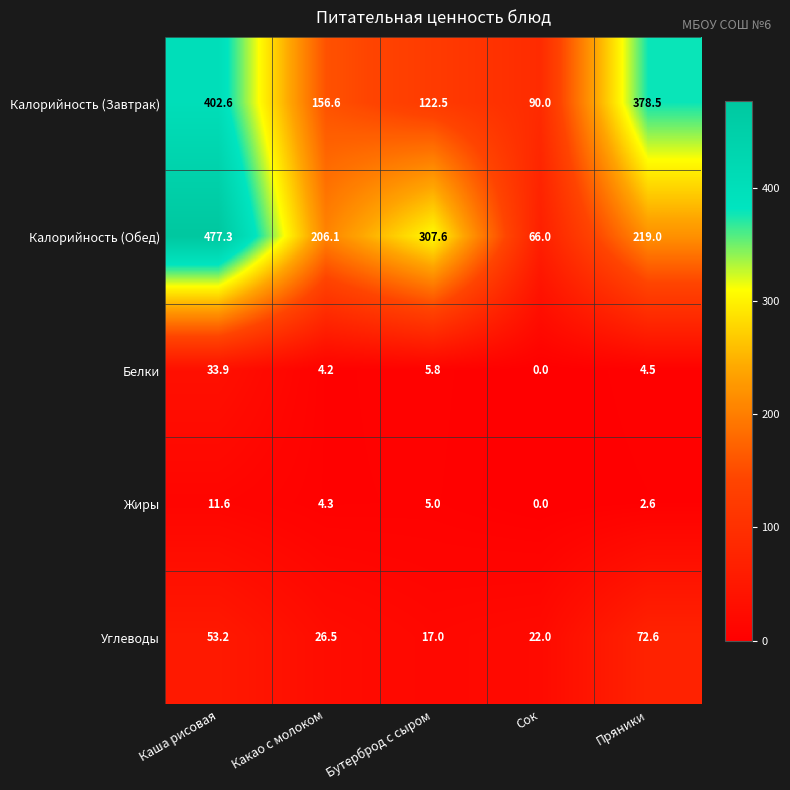

At how many categories does at least one series exceed 185?

4